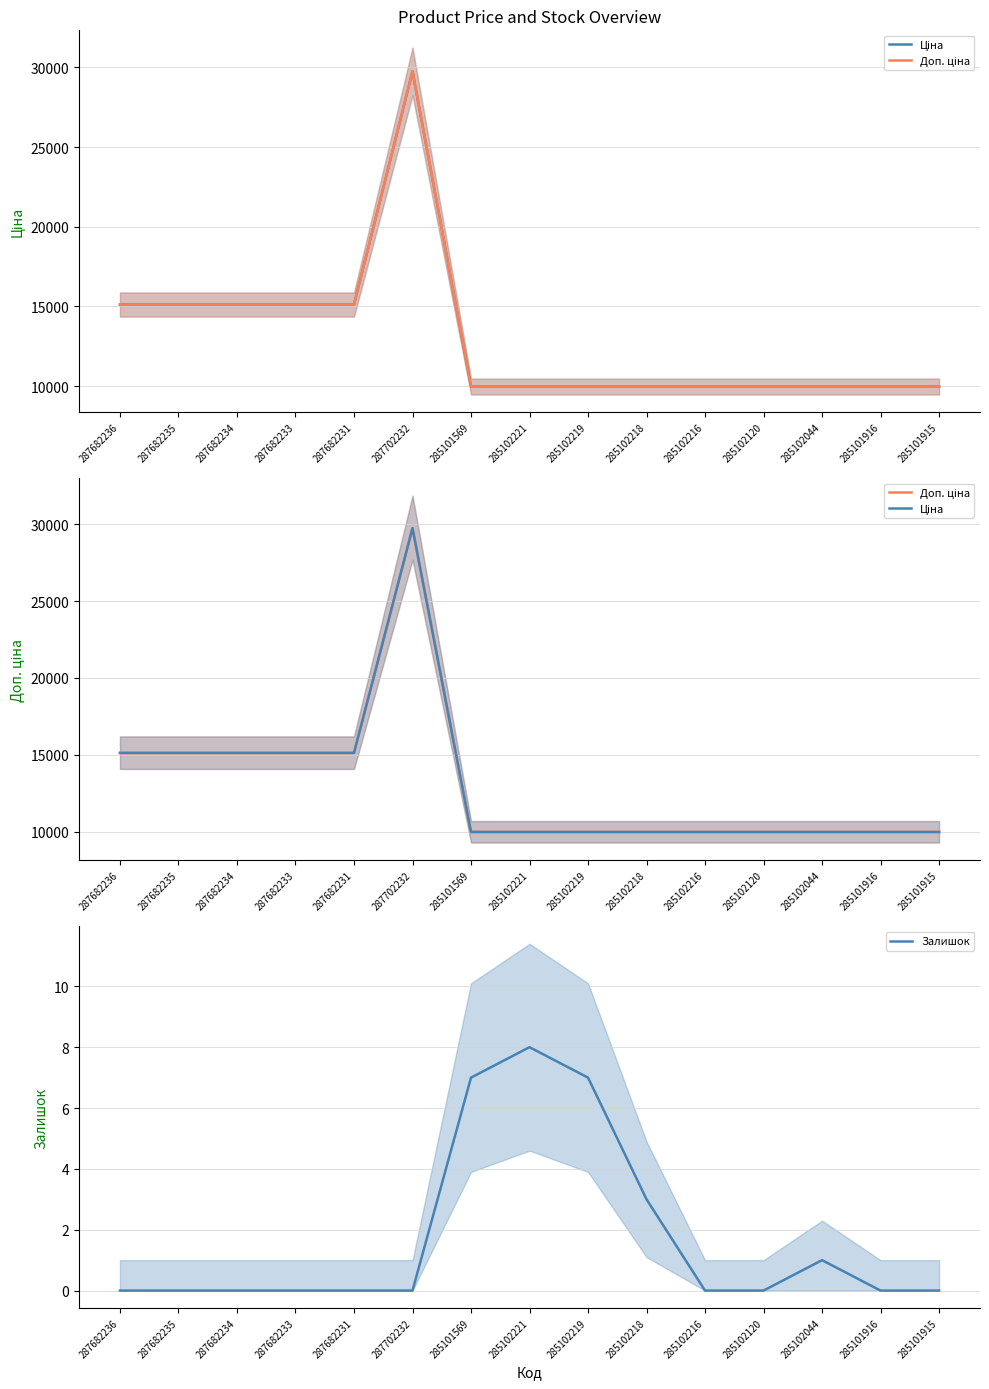

What is the difference between the second highest and second lowest values in the Доп. ціна series?

5145.0